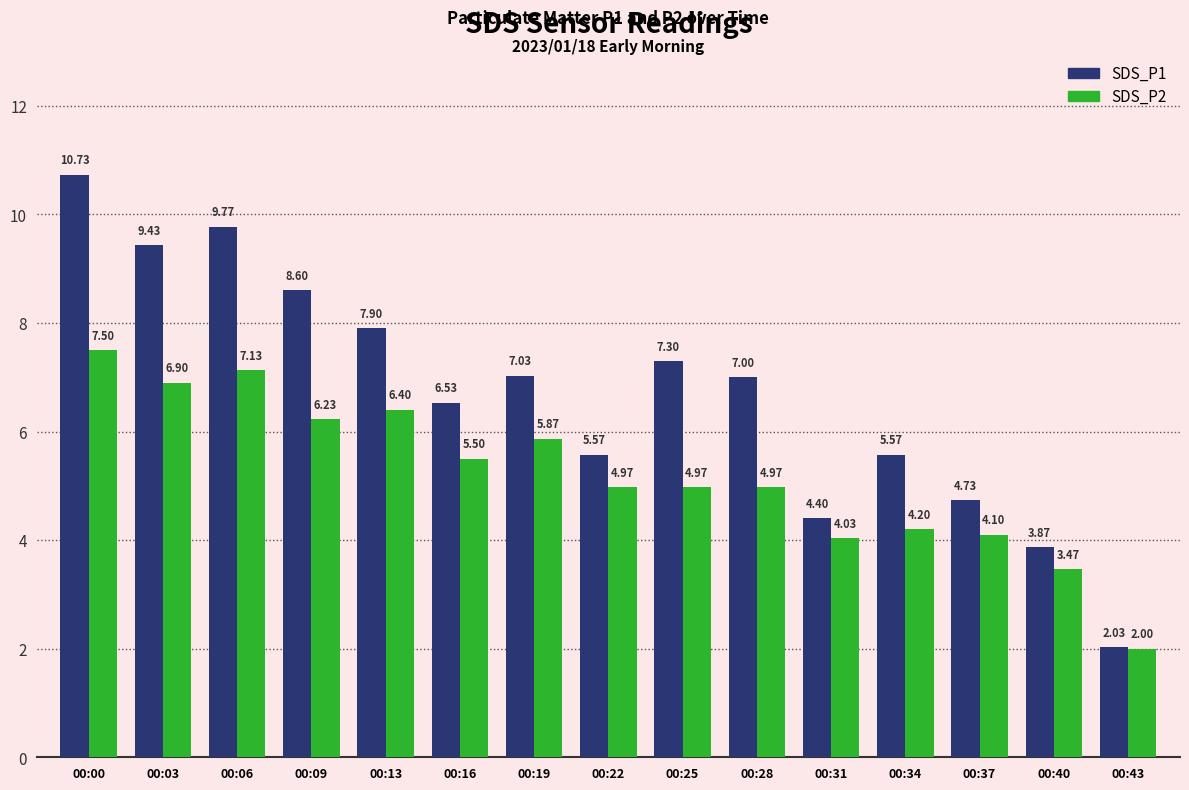

What is the sum of all SDS_P1 values?

100.5